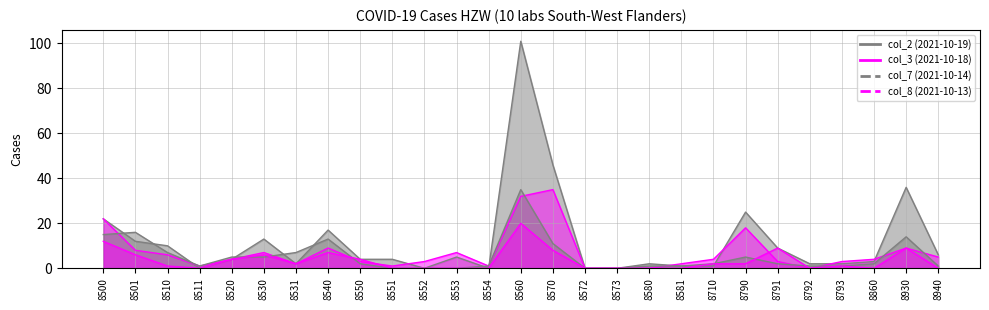

Where does the col_8 (2021-10-13) series first go above 1?

8500